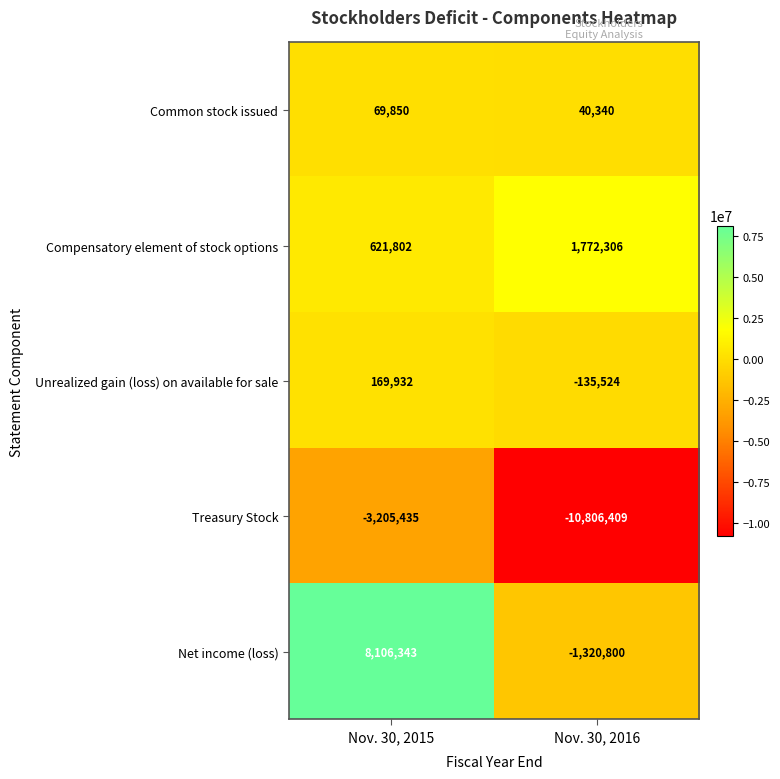

At which category does the chart reach its minimum across all series?

Nov. 30, 2016